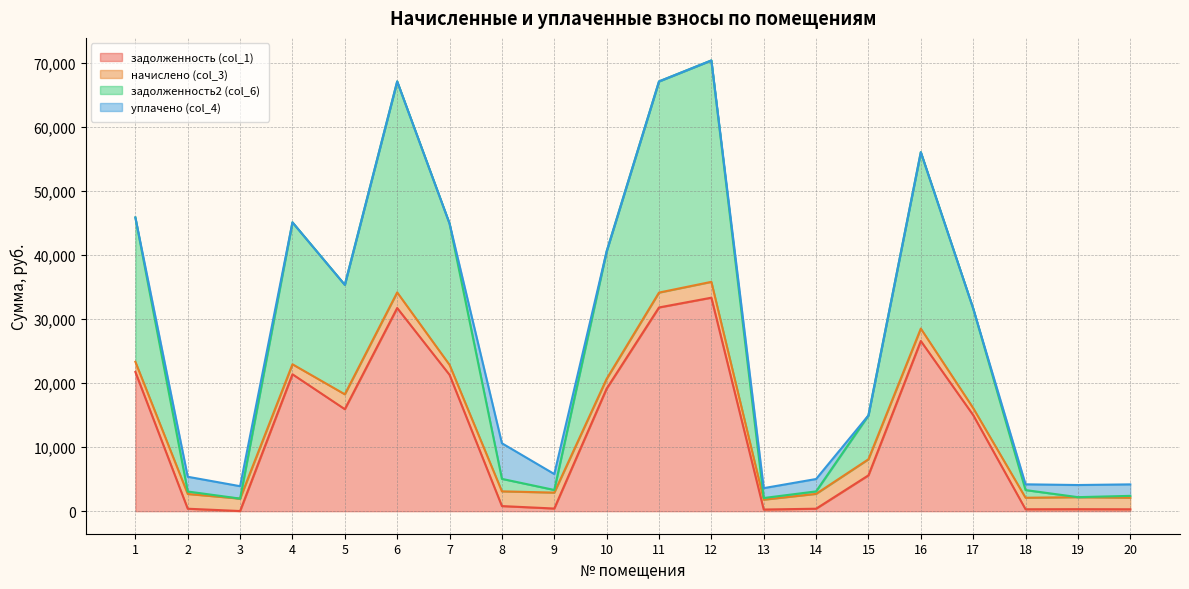

Count the number of categories in the chart.

20